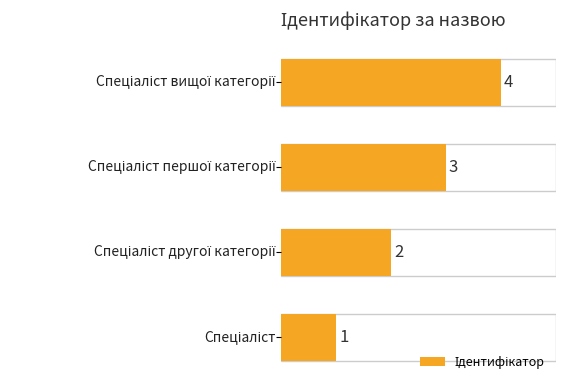

Count the values in the range 2 to 4.

3